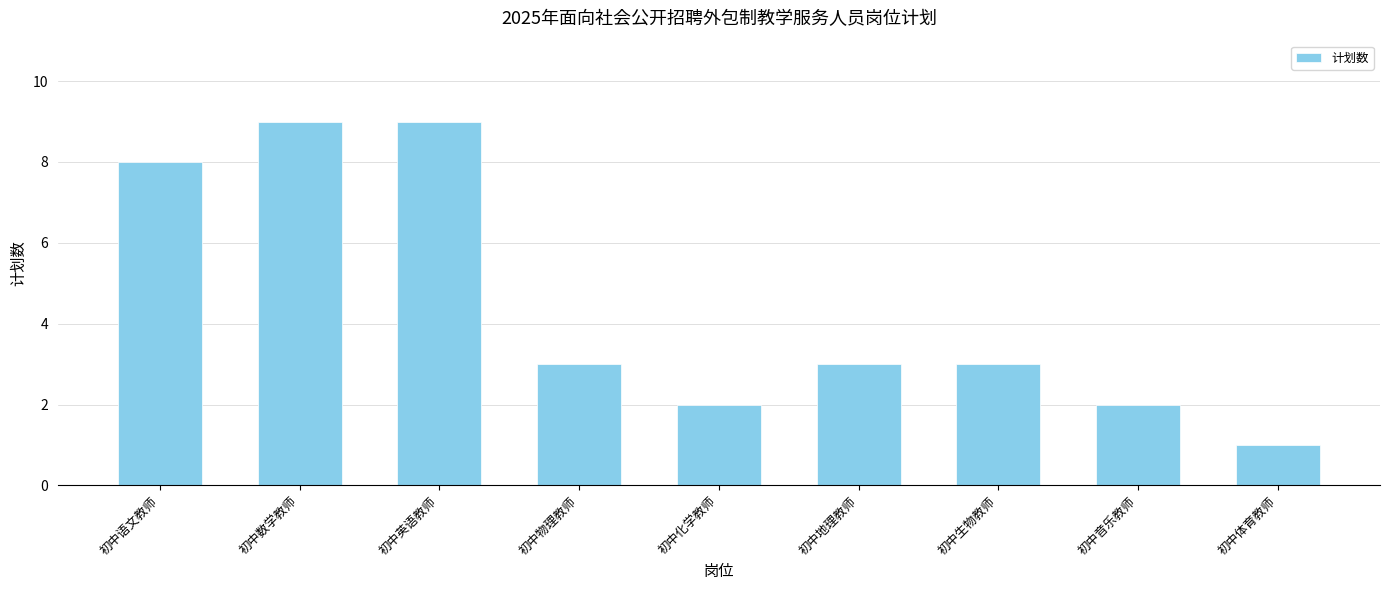

Is it true that the value at 初中英语教师 is 9?

True